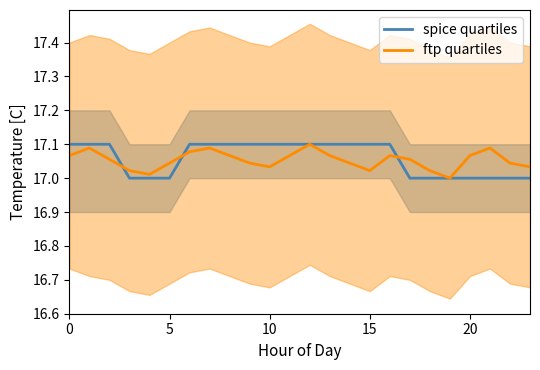

True or false: spice quartiles and ftp quartiles cross at least once.

True